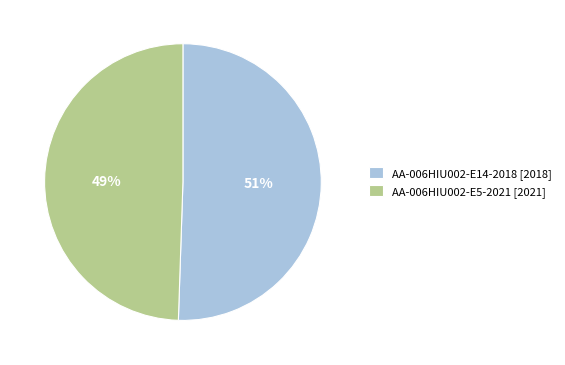

To the nearest percent, what is the average slice percentage?

50%